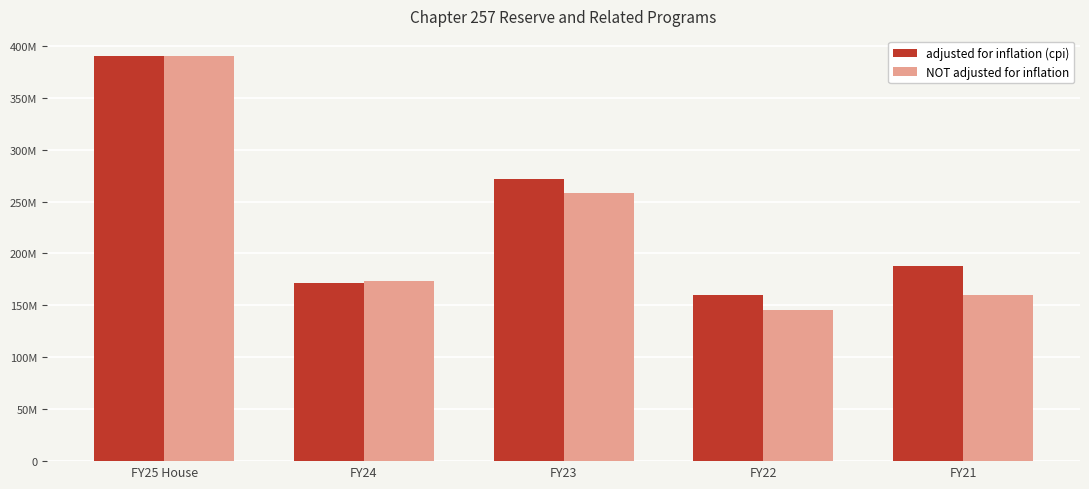

List the labels in order of adjusted for inflation (cpi) value, largest first.

FY25 House, FY23, FY21, FY24, FY22